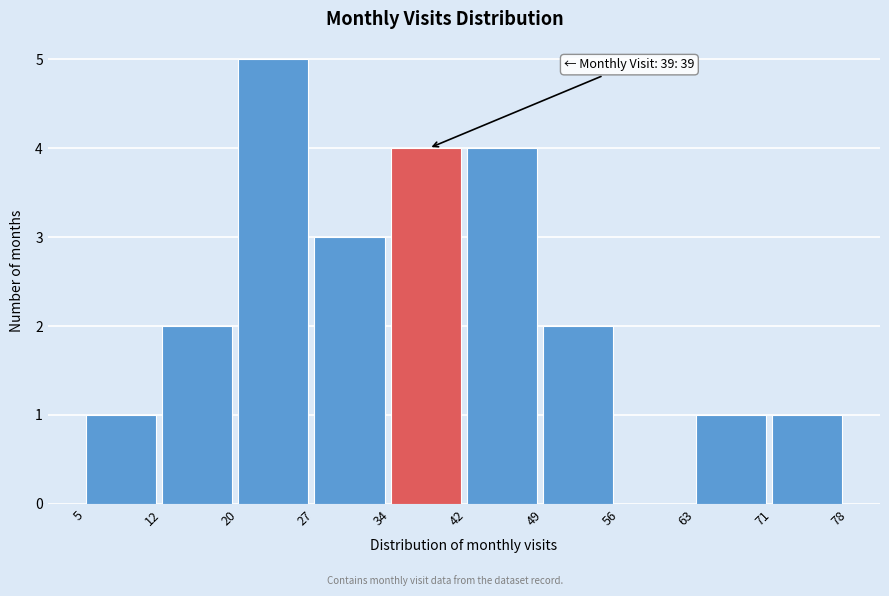

Which range on the x-axis has the tallest bar?

20 to 27